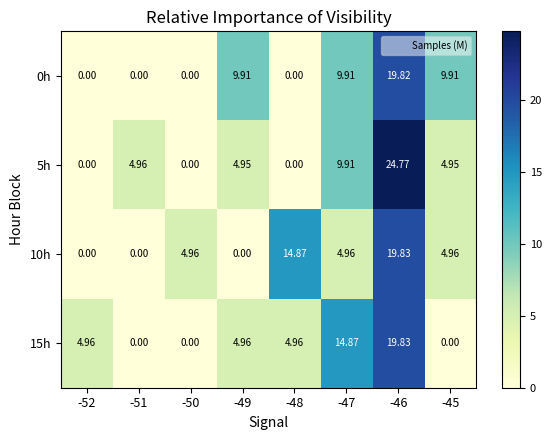

At which category is the sum across all series the highest?

-46